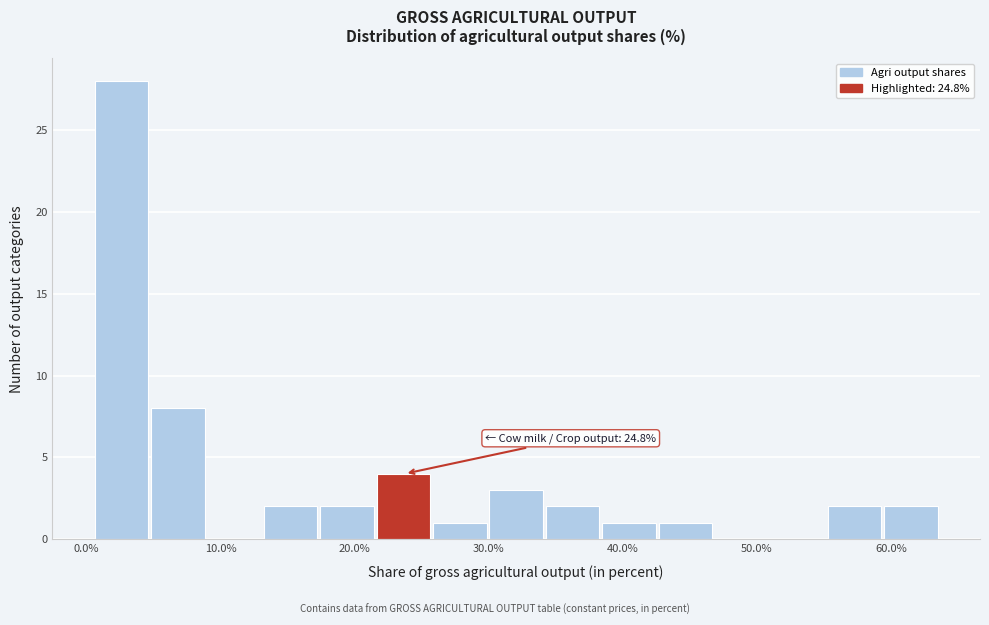

Which range on the x-axis has the tallest bar?

1 to 5